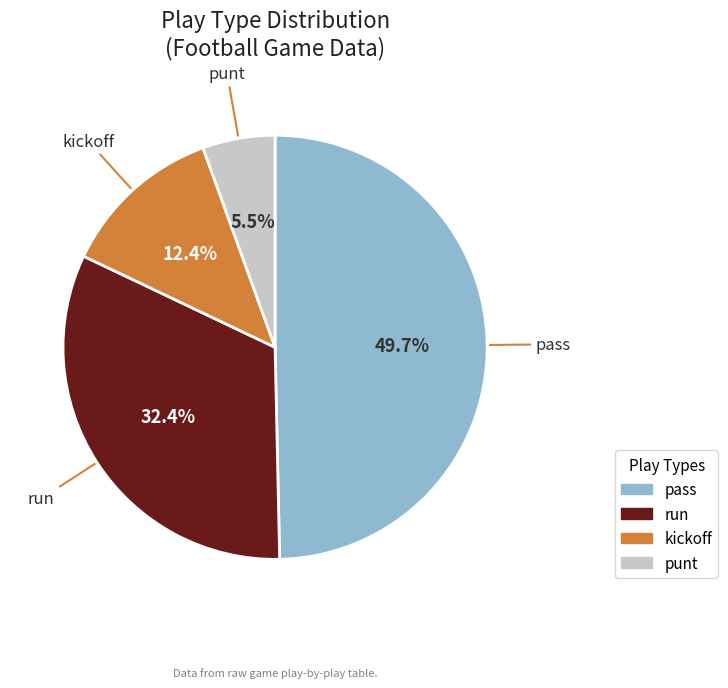

Between run and kickoff, which is larger?

run